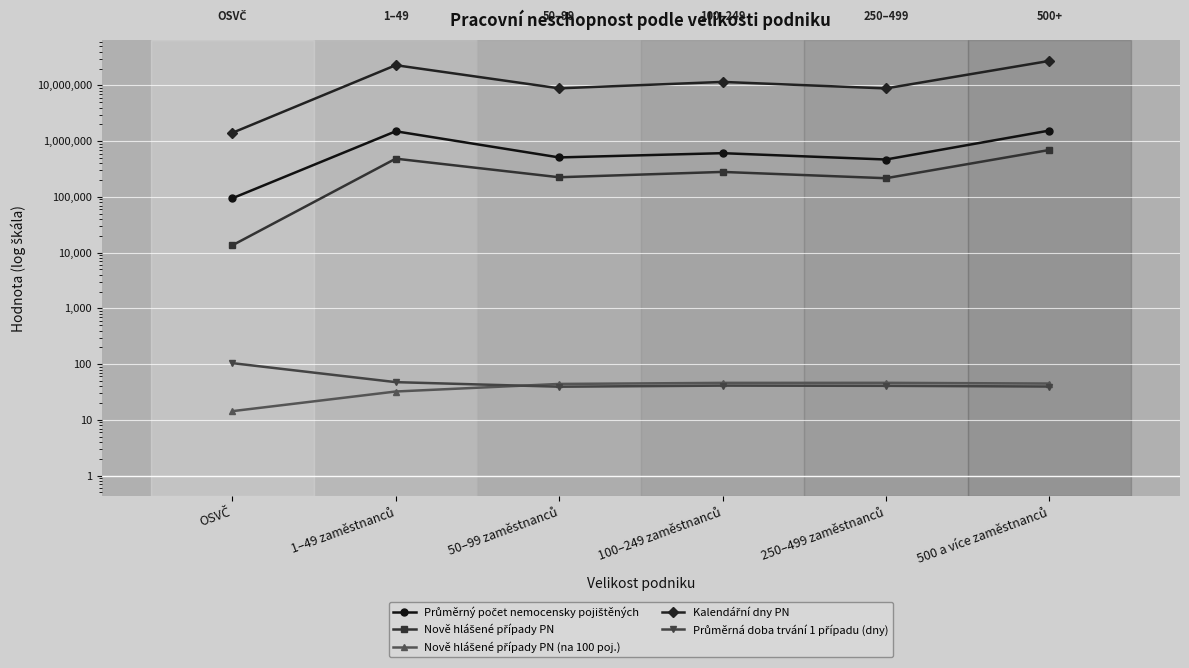

True or false: Kalendářní dny PN and Nově hlášené případy PN (na 100 poj.) cross at least once.

False